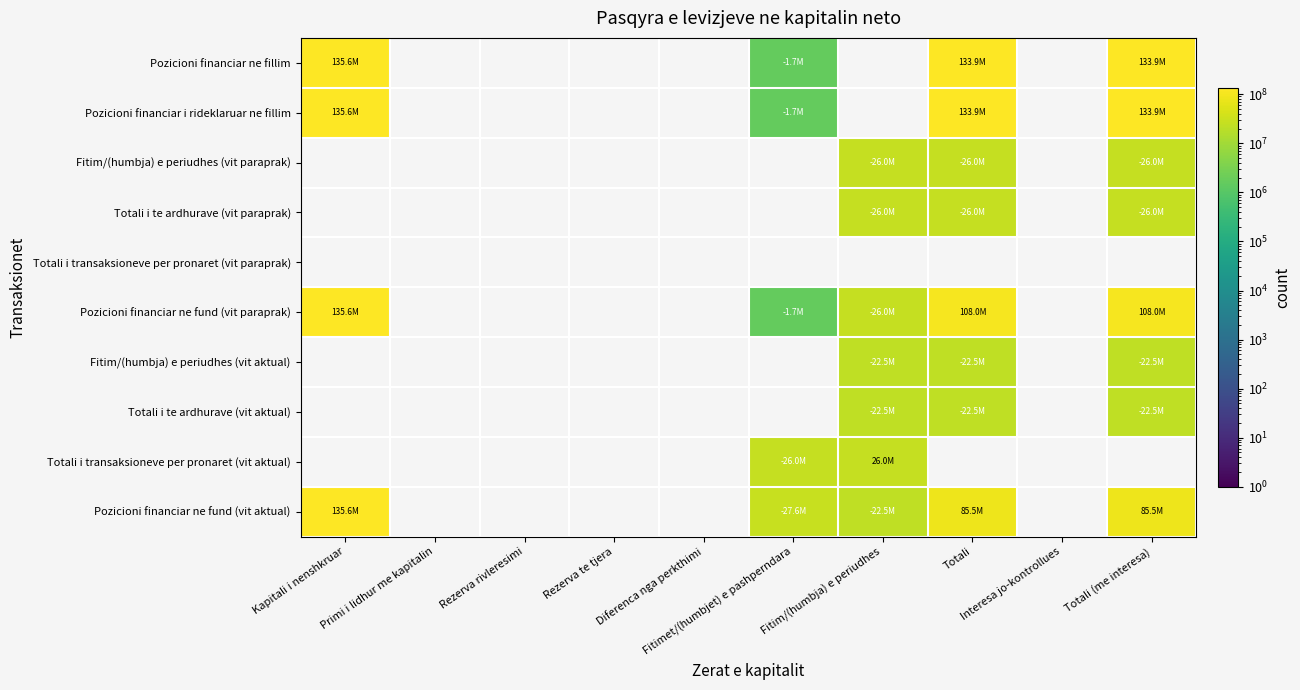

At how many categories does at least one series exceed 112640596?

3